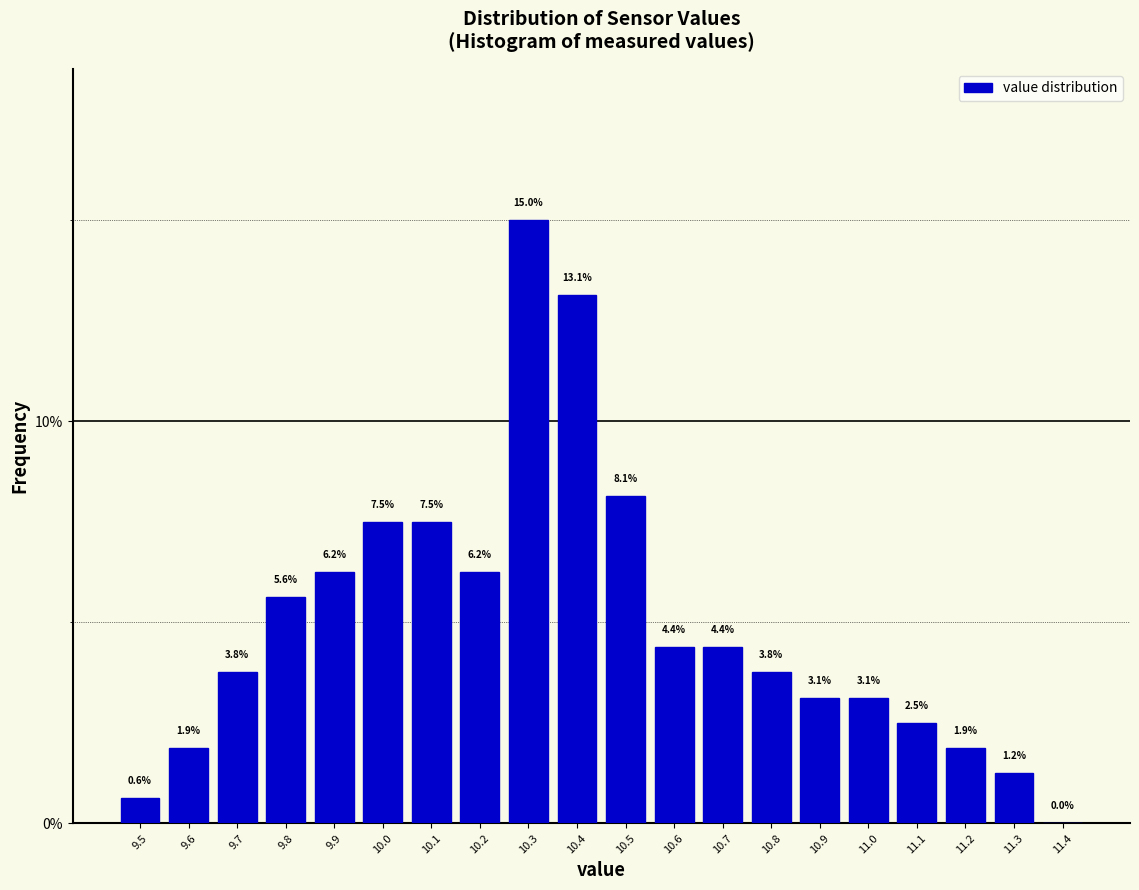

Reading left to right, transcribe this chart: for each bar, give the range it covers on the x-axis and its height.

9.45 to 9.55: 0.6
9.55 to 9.65: 1.9
9.65 to 9.75: 3.8
9.75 to 9.85: 5.6
9.85 to 9.95: 6.2
9.95 to 10.05: 7.5
10.05 to 10.15: 7.5
10.15 to 10.25: 6.2
10.25 to 10.35: 15.0
10.35 to 10.45: 13.1
10.45 to 10.55: 8.1
10.55 to 10.65: 4.4
10.65 to 10.75: 4.4
10.75 to 10.85: 3.8
10.85 to 10.95: 3.1
10.95 to 11.05: 3.1
11.05 to 11.15: 2.5
11.15 to 11.25: 1.9
11.25 to 11.35: 1.2
11.35 to 11.45: 0.0